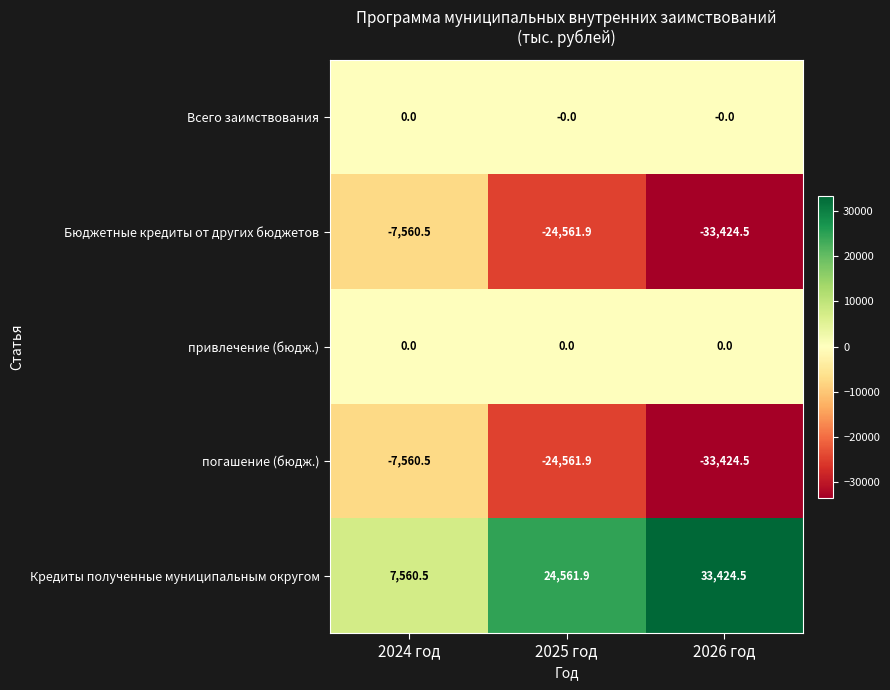

What is the difference between the highest and lowest values at 2025 год?

49123.8